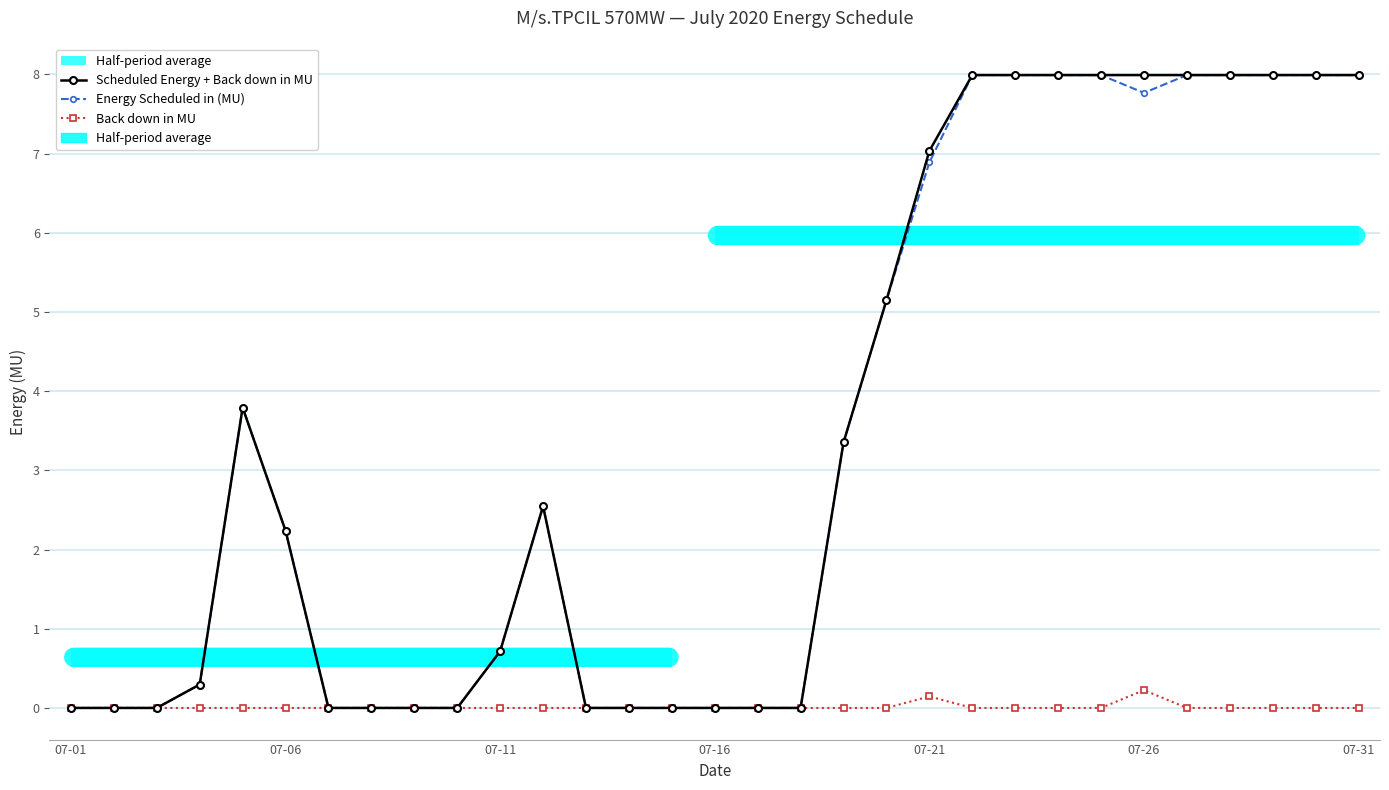

At which category does the chart reach its minimum across all series?

07-01